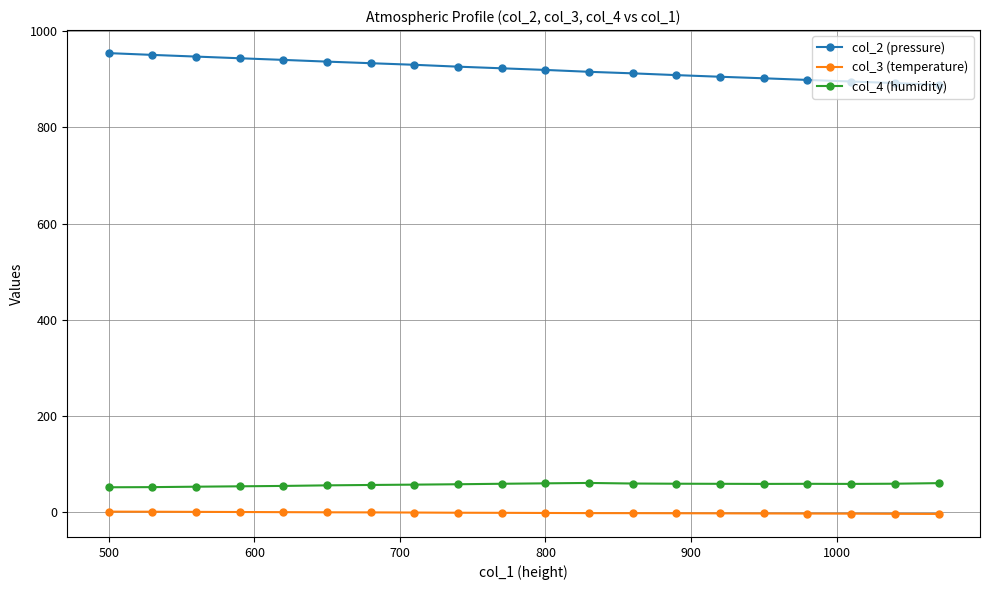

True or false: col_4 (humidity) and col_2 (pressure) intersect in this chart.

False